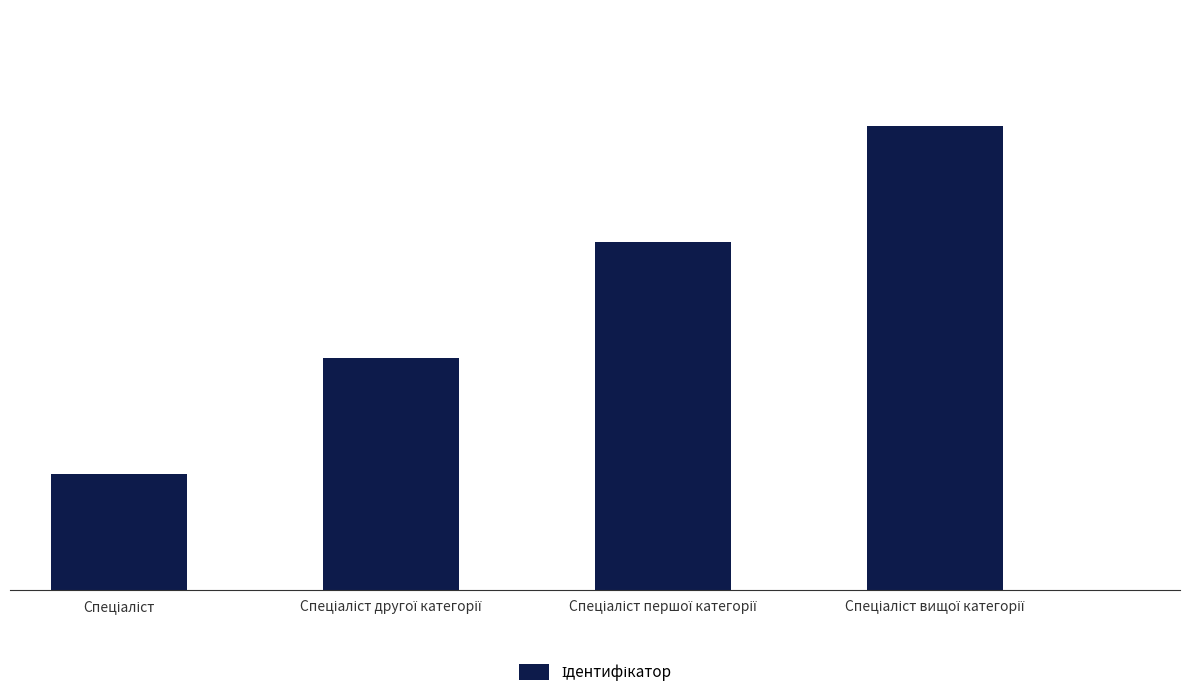

What is the difference between the maximum and minimum values?

3